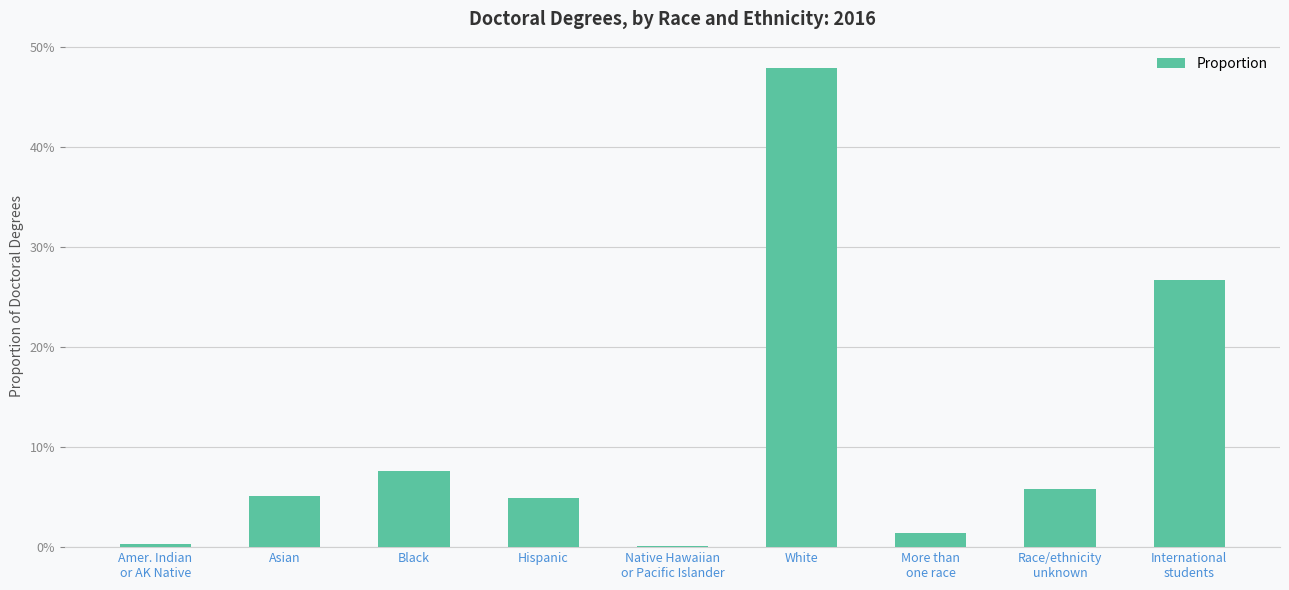

Where is the data nearest to the value 0?

Native Hawaiian
or Pacific Islander